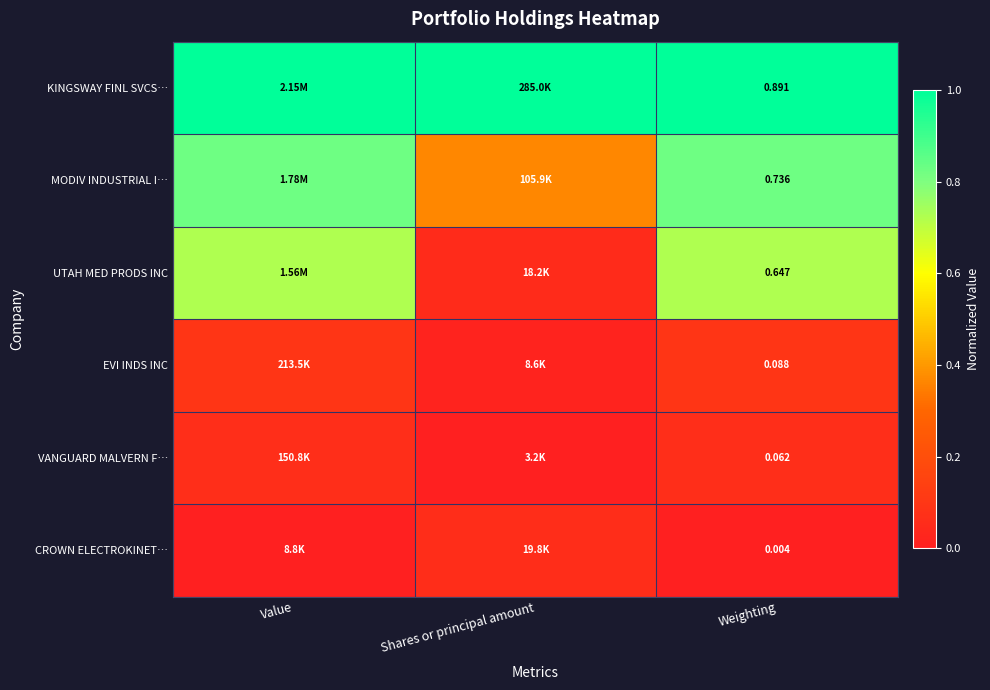

At how many categories does at least one series exceed 0?

3